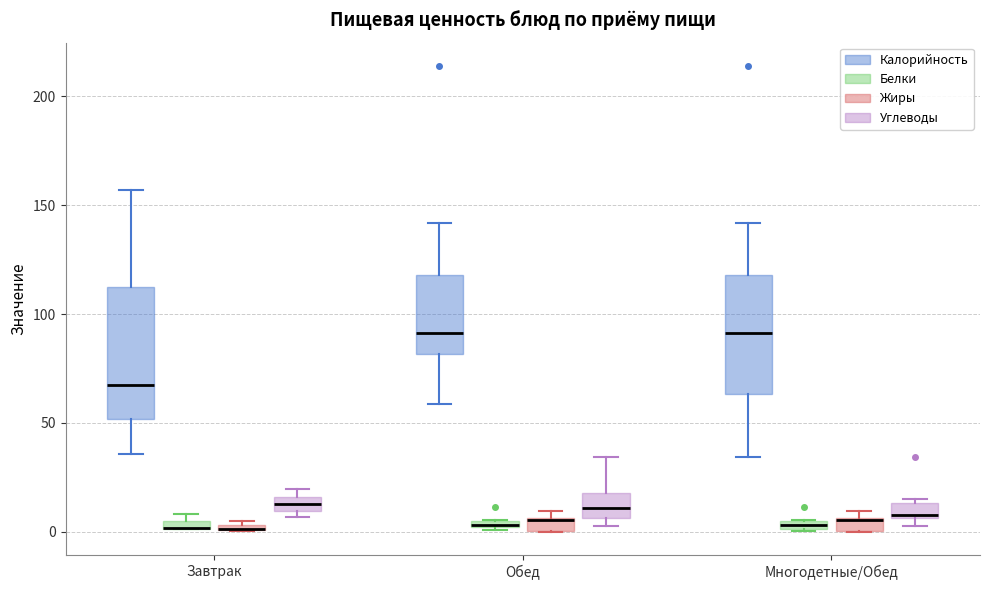

Where does the lower whisker of the box for Завтрак (Калорийность) end on the y-axis? The values are not printed on the chart, so give them approximately, as read against the axis.

35